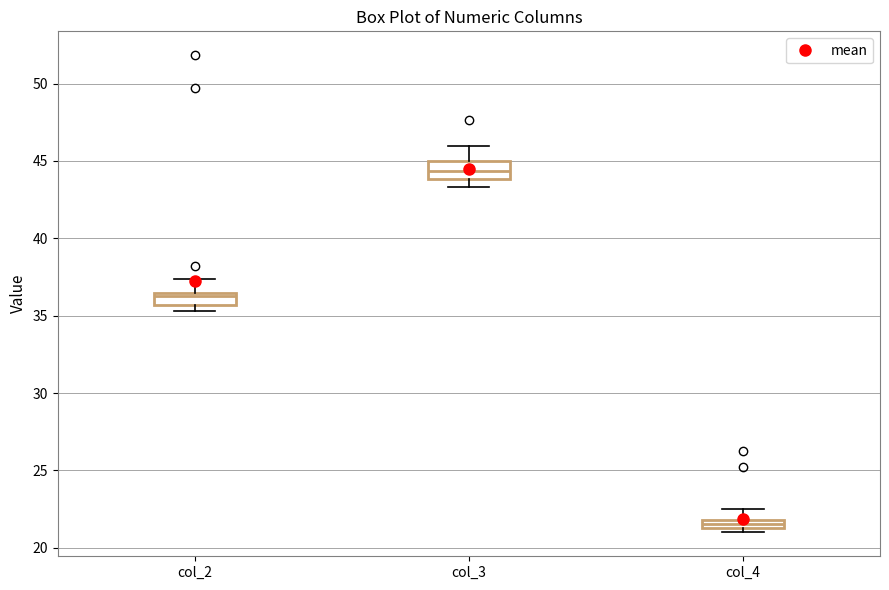

Where is the upper edge of the box for col_2 on the y-axis? The values are not printed on the chart, so give them approximately, as read against the axis.

36.5